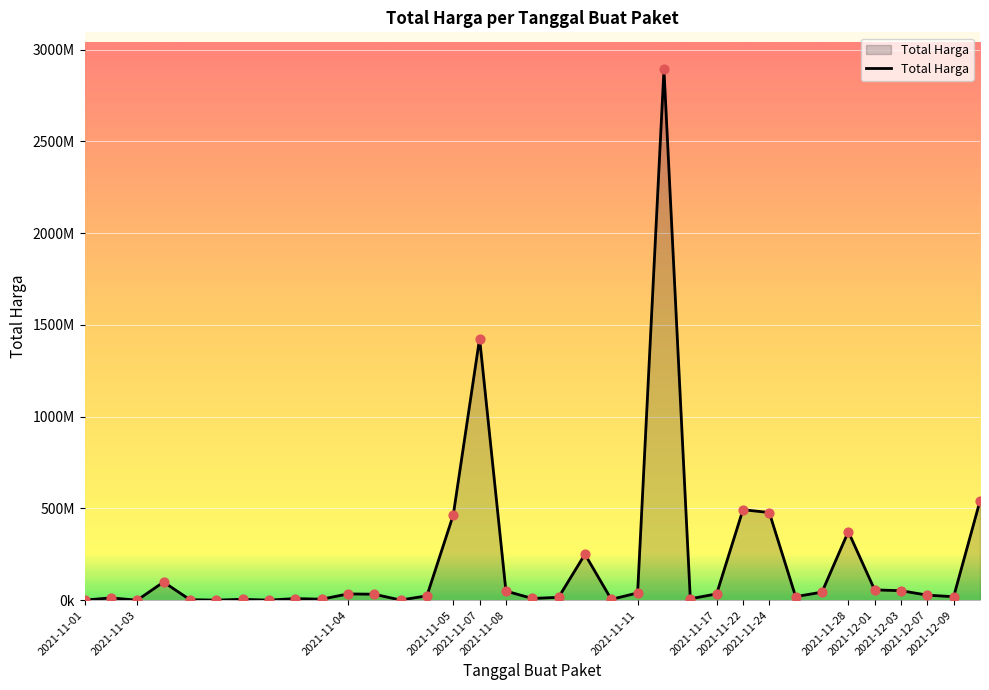

Does the chart have visible grid lines?

Yes